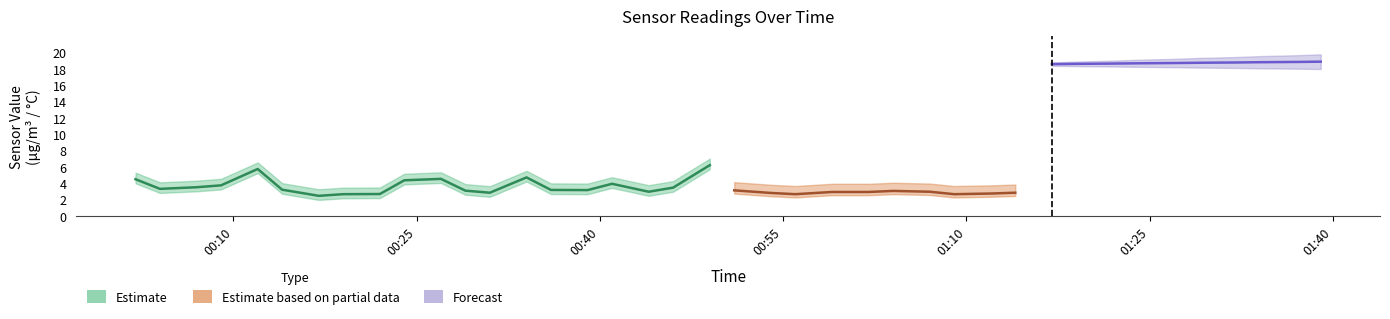

What is the label of the 8th point from the left?

00:19